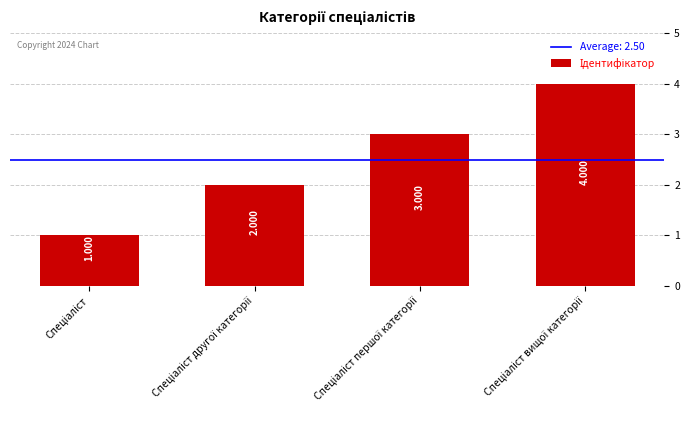

Where does the data first go above 3?

Спеціаліст вищої категорії